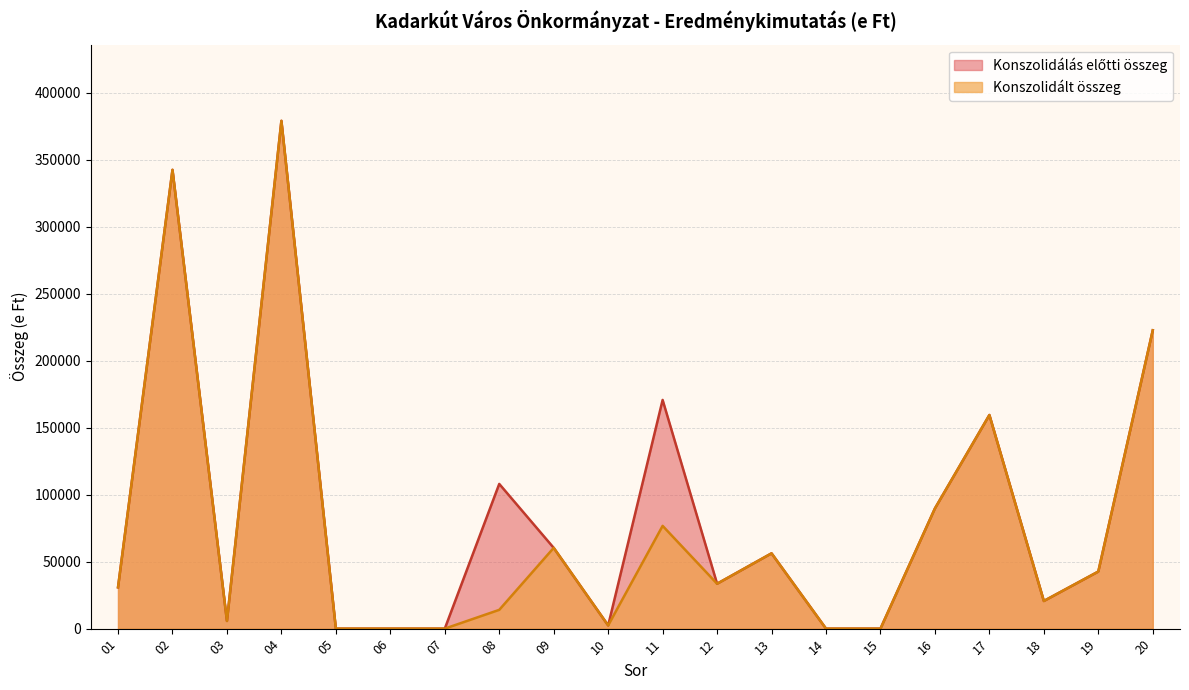

Rank the categories by Konszolidálás előtti összeg value from lowest to highest.

05, 06, 07, 14, 15, 10, 03, 18, 01, 12, 19, 13, 09, 16, 08, 17, 11, 20, 02, 04